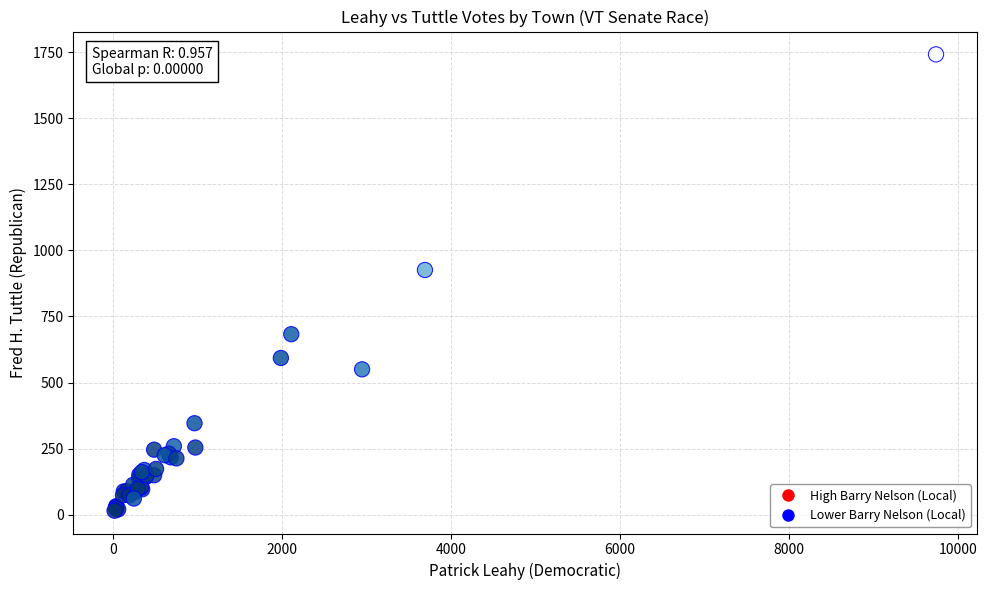

What Y value in the scatter plot is closest to 878?

926